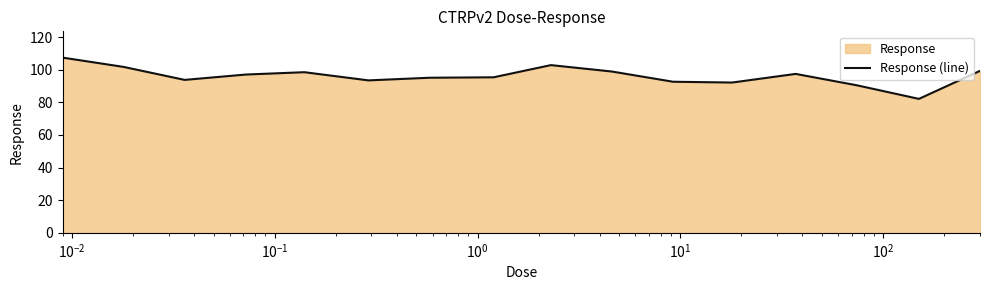

What is the minimum value shown in the chart?

82.1